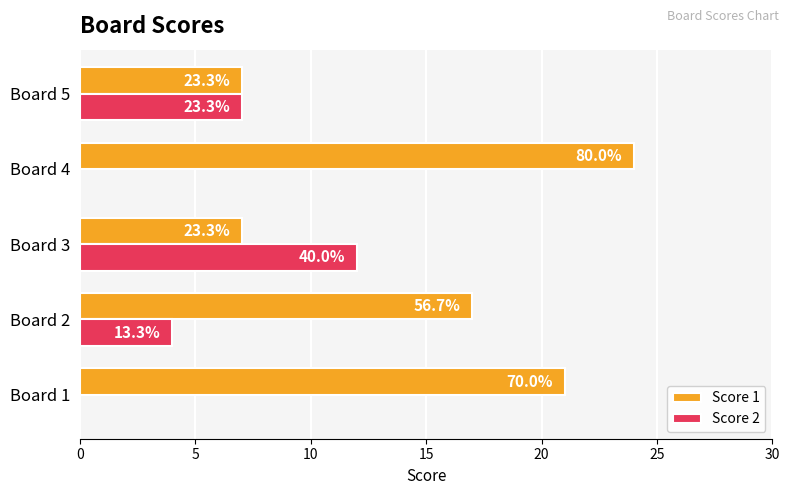

What is the value of the Score 1 bar at the 2nd from the left?

17